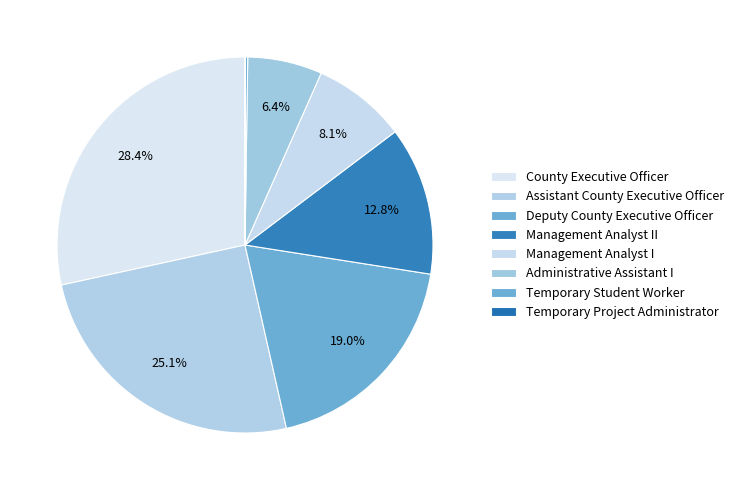

Which slice is the largest?

County Executive Officer